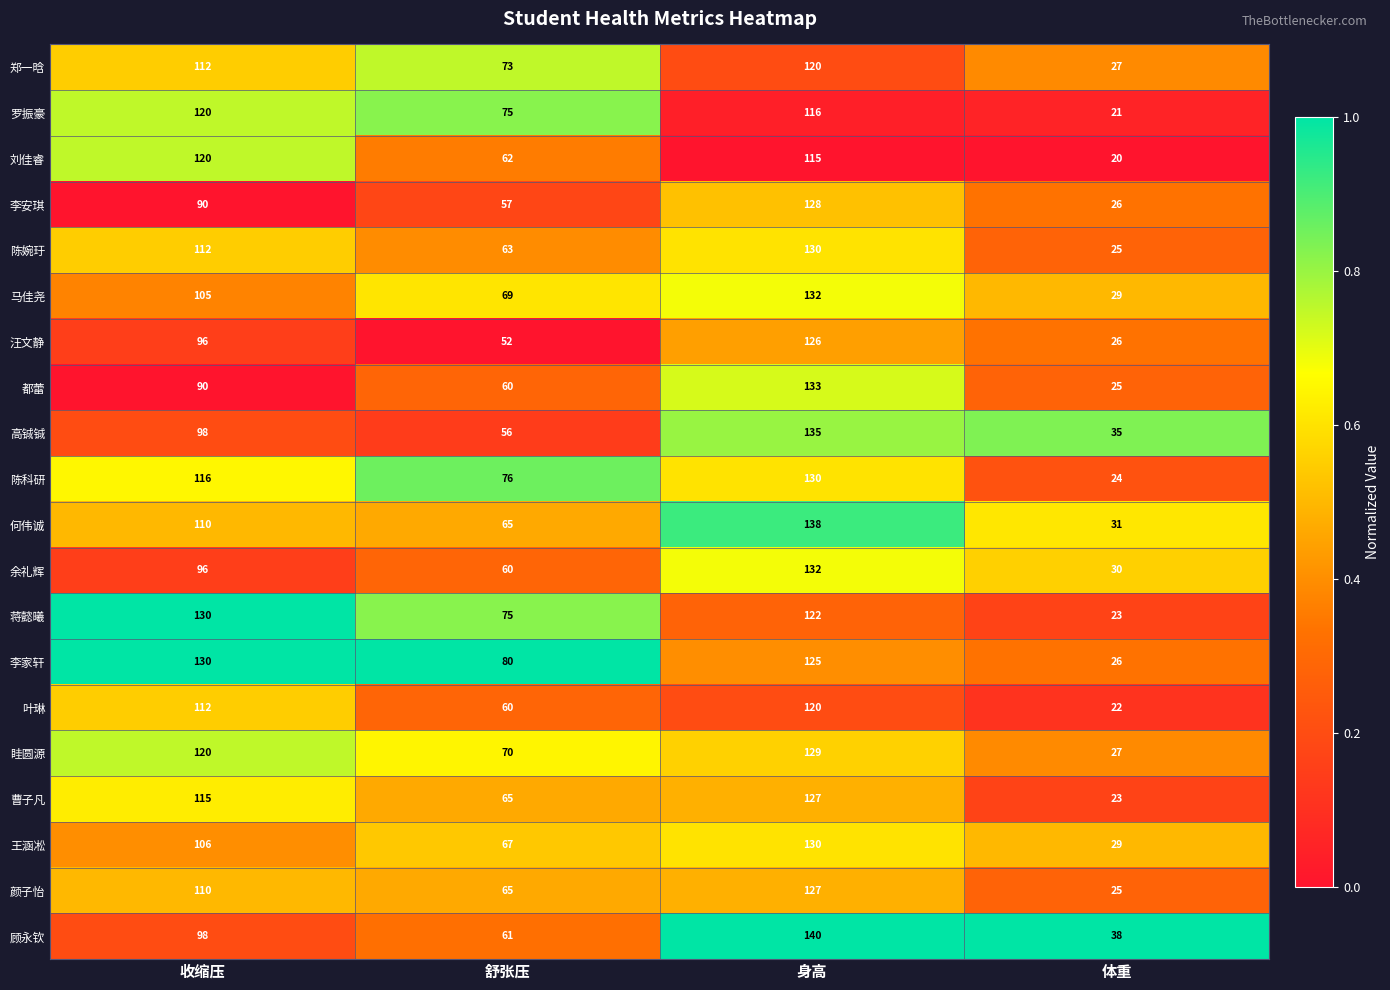

What is the average value of the 都蕾 series?

77